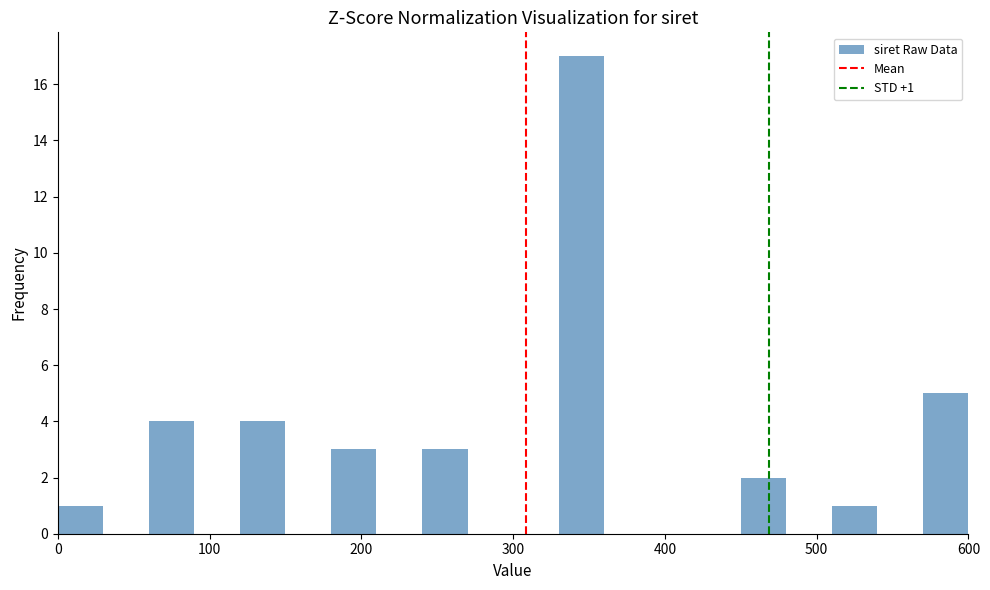

Around what value on the x-axis is the tallest bar? Give the approximate position of its centre, as read against the axis.

350